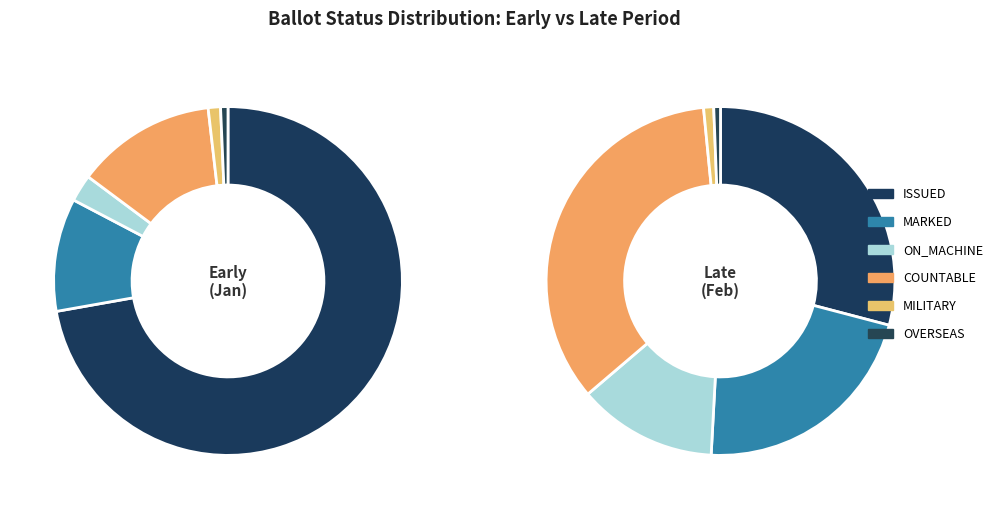

Combined, what portion of the pie is OVERSEAS and COUNTABLE?

29.4%